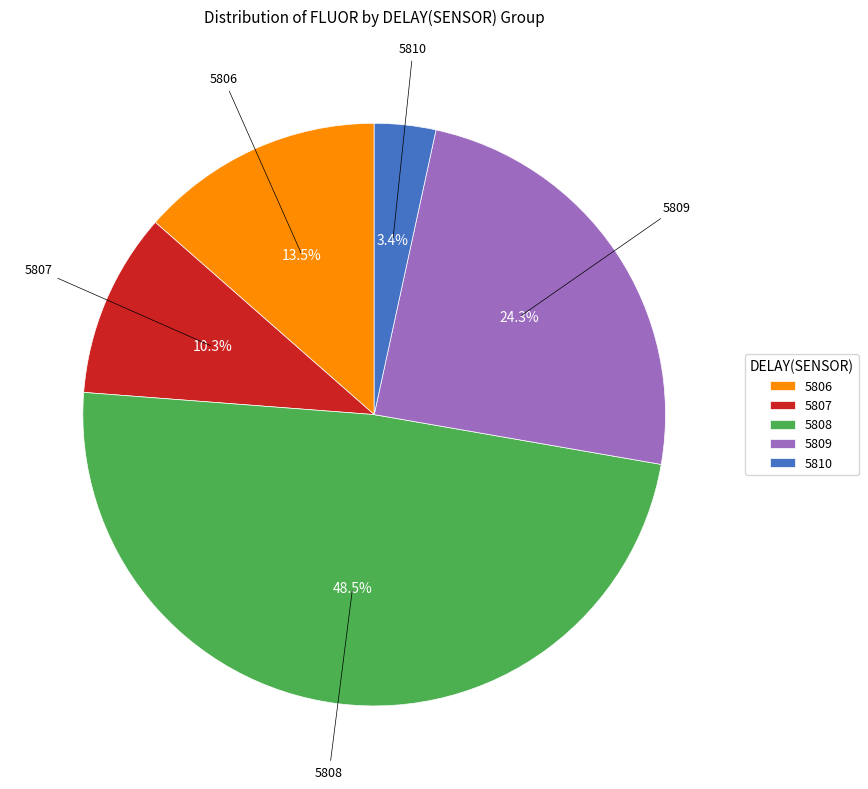

Rank the categories by value from lowest to highest.

5810, 5807, 5806, 5809, 5808